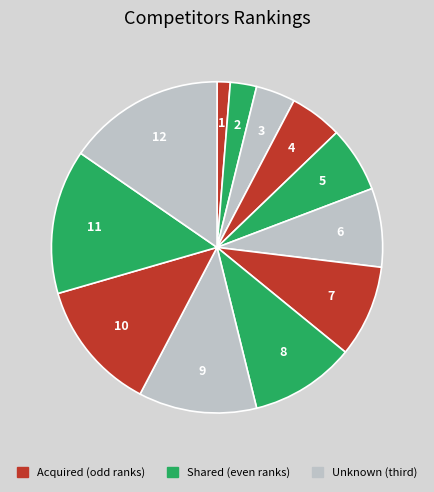

Count the number of slices in the pie.

12